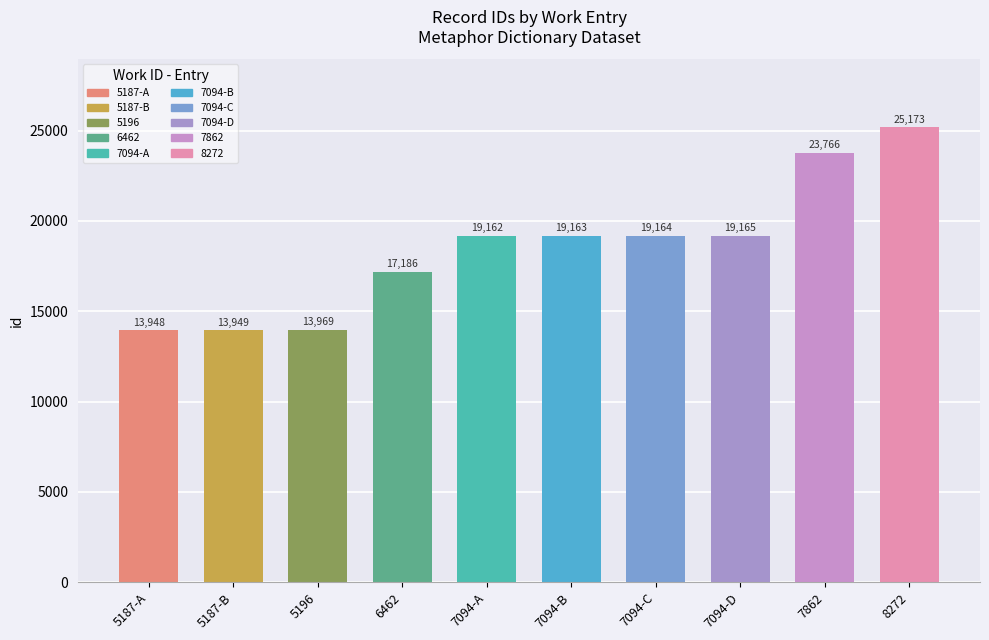

Reading right to left, list all the values displayed in this chart.

None-3=25173	Impressions=23766	Writing-2=19165	None-2=19164	Dreaming=19163	None-1=19162	Disease=17186	Writing=13969	Inhabitants=13949	Inhabitants=13948